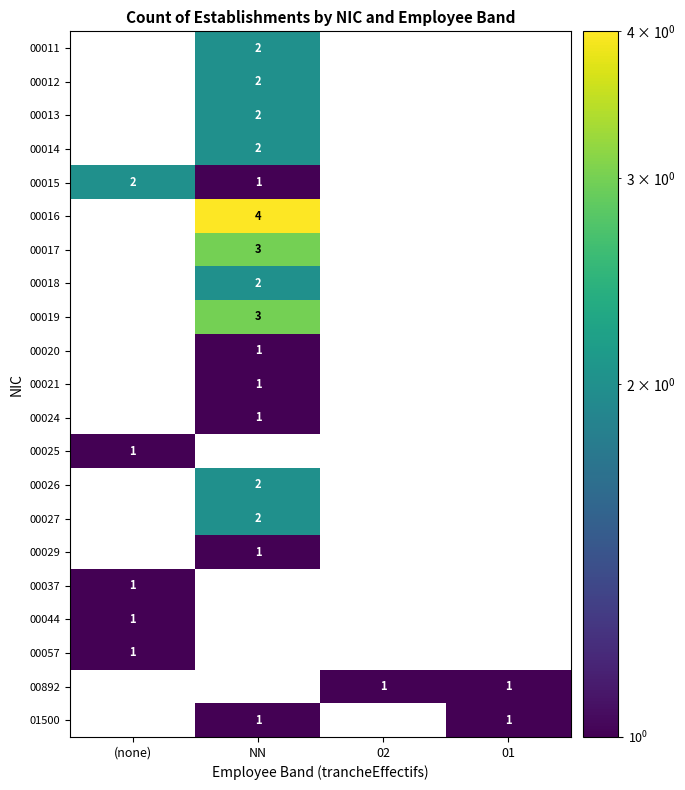

The value of 00027 at NN is 1. True or false?

False